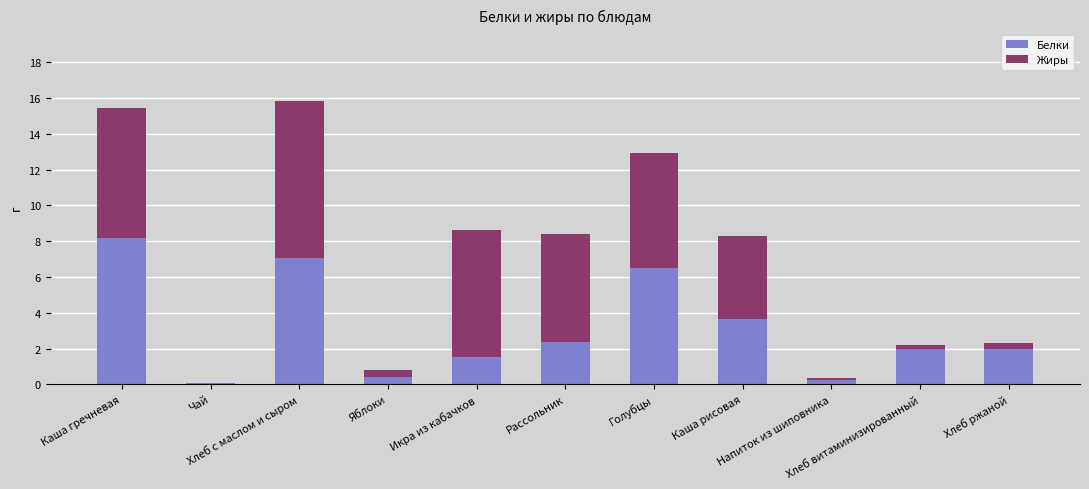

What is the sum of all Белки values?

34.0